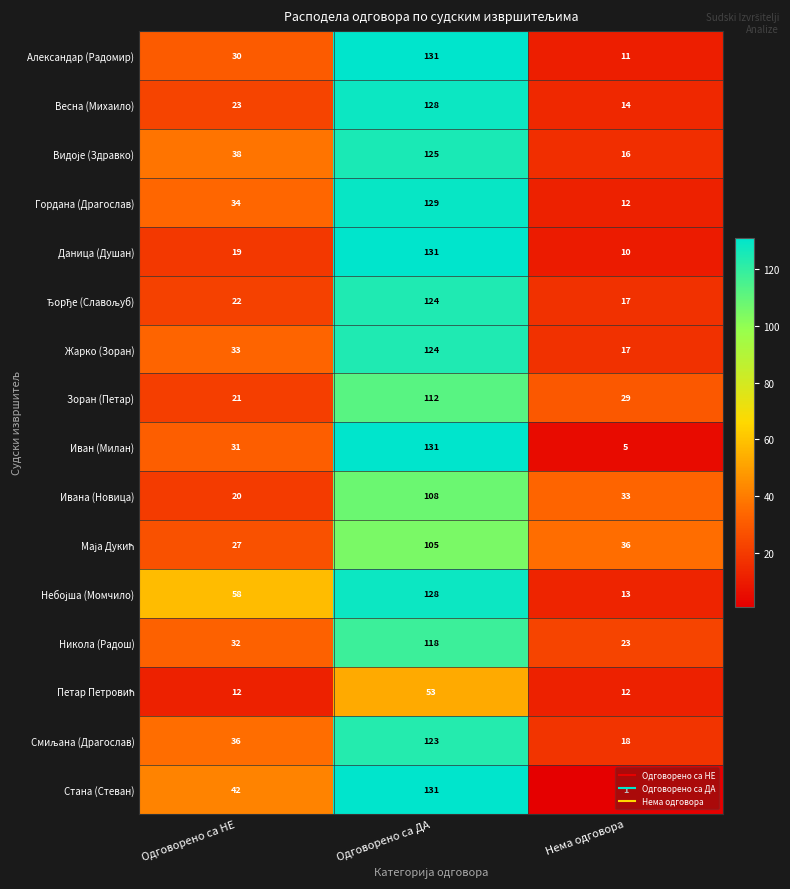

What is the average value of the Жарко (Зоран) series?

58